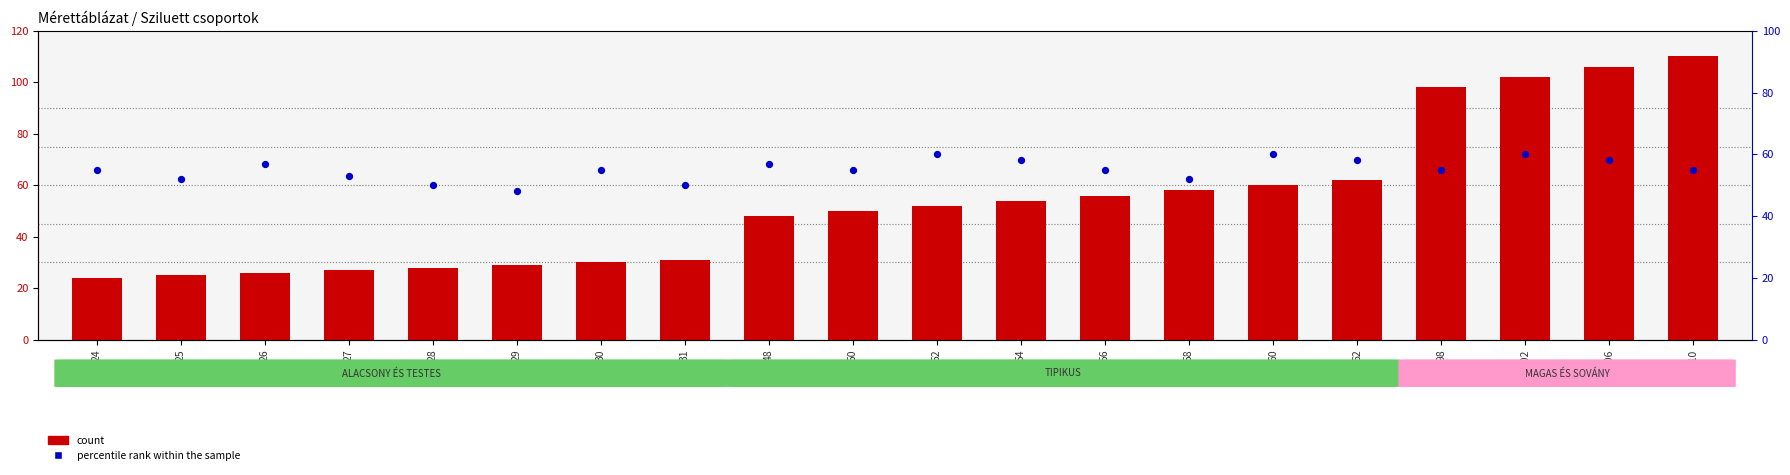

What are all the series names shown in the legend?

count, percentile rank within the sample